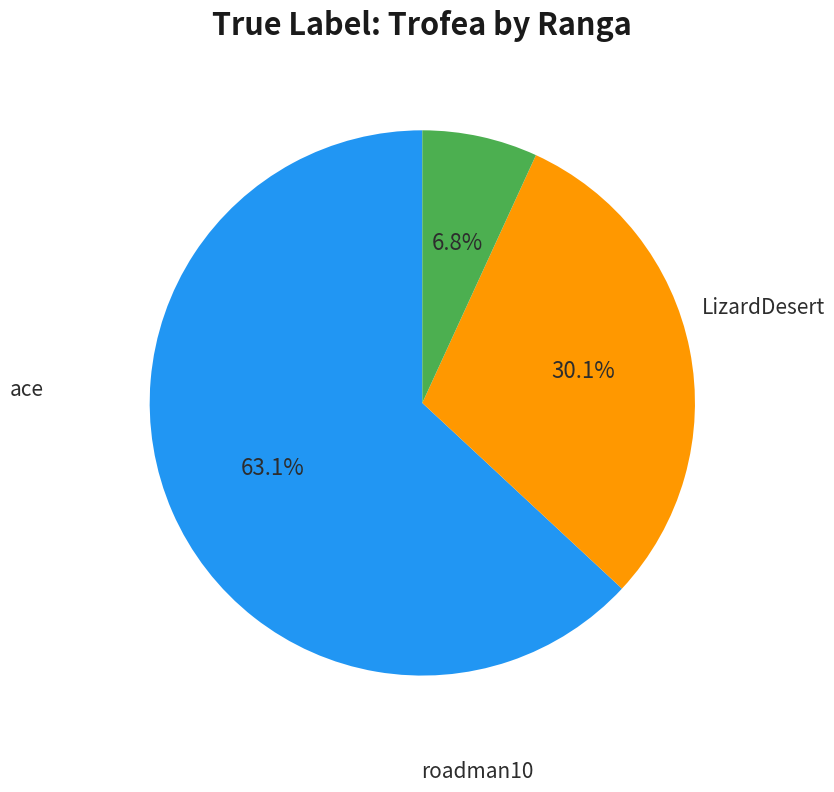

Rank the categories by value from lowest to highest.

3, 2, 1